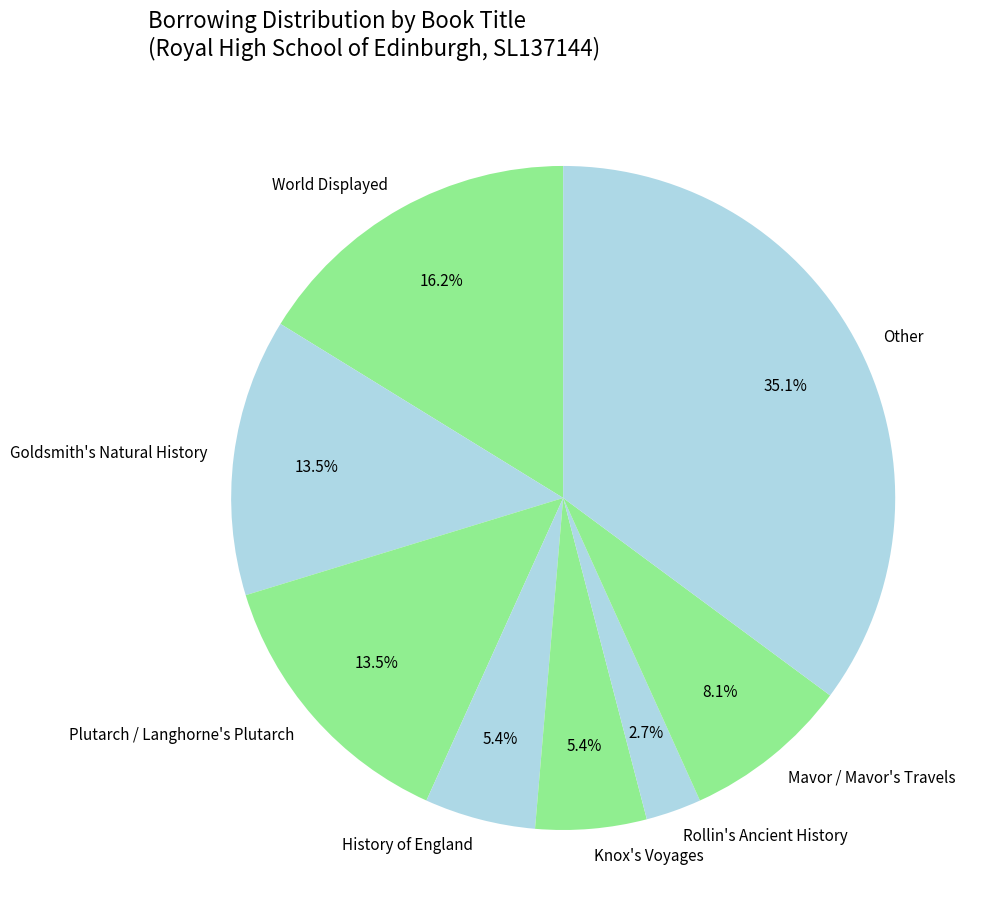

How many segments does this pie chart have?

8